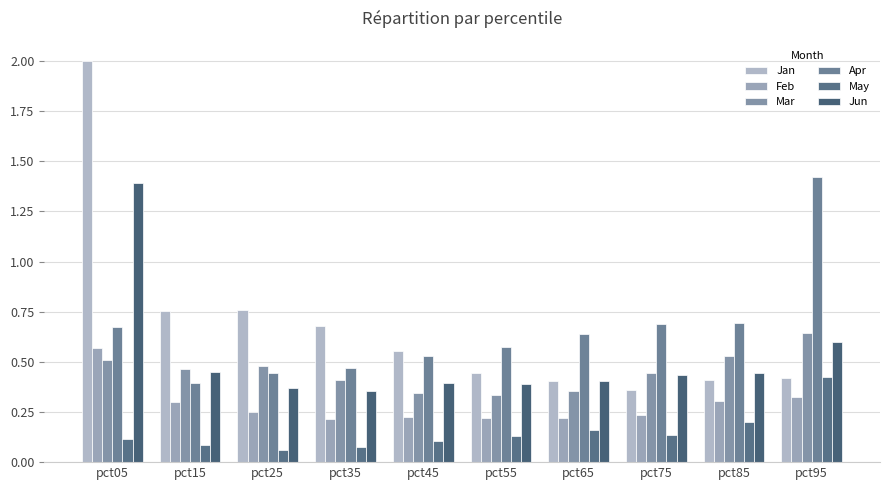

Between pct85 and pct65, which is larger?

pct85